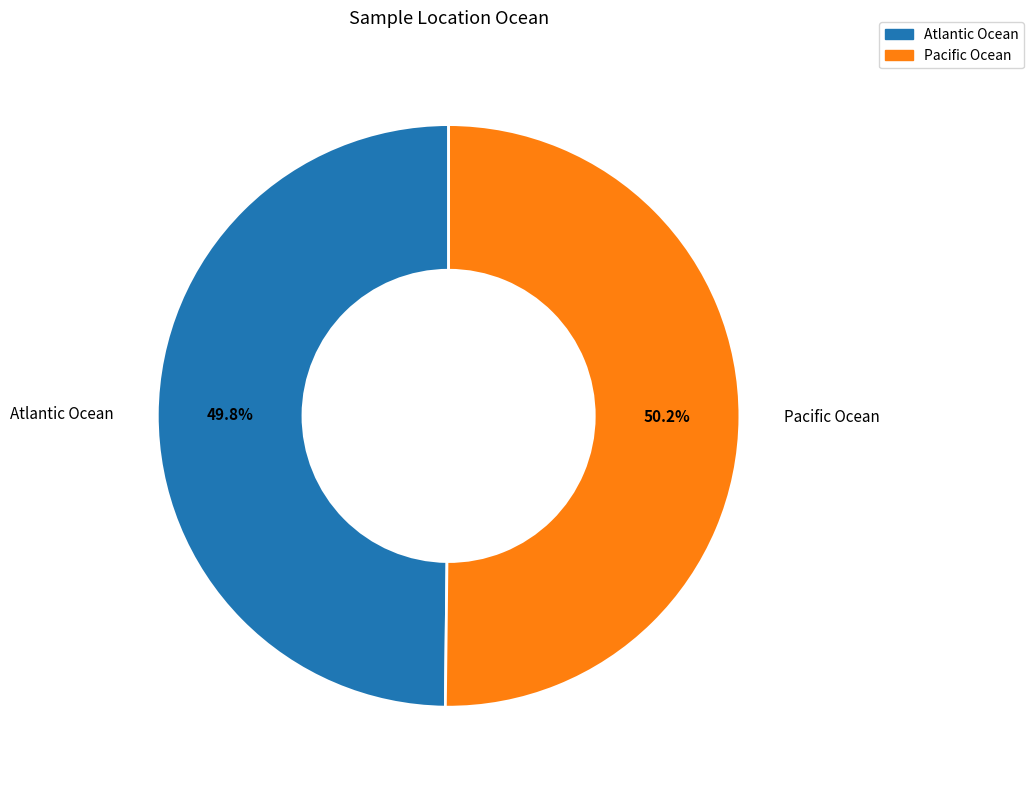

To the nearest percent, what is the combined percentage of Pacific Ocean and Atlantic Ocean?

100%